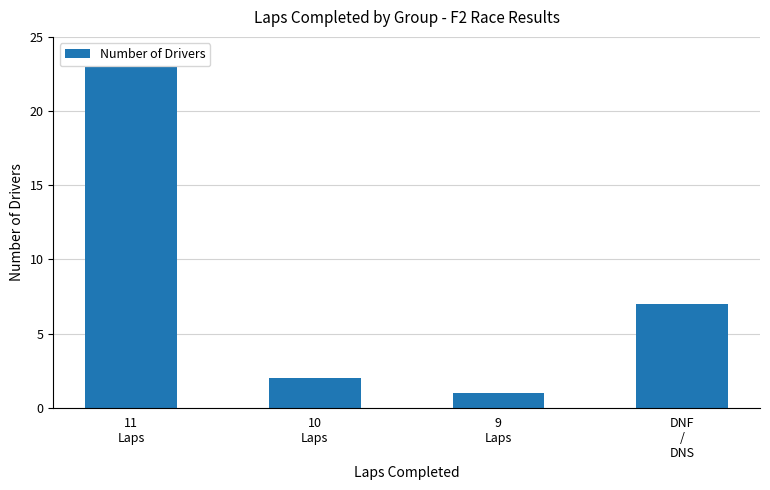

What is the change in value from 9
Laps to DNF
/
DNS?

+6